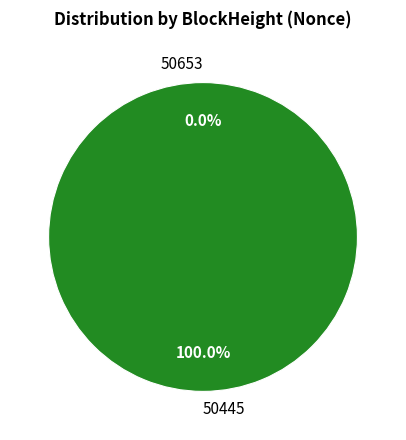

Count the number of slices in the pie.

2